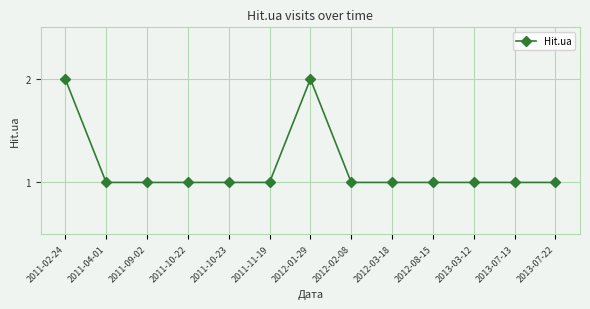

True or false: the data shows 2 at 2011-02-24.

True